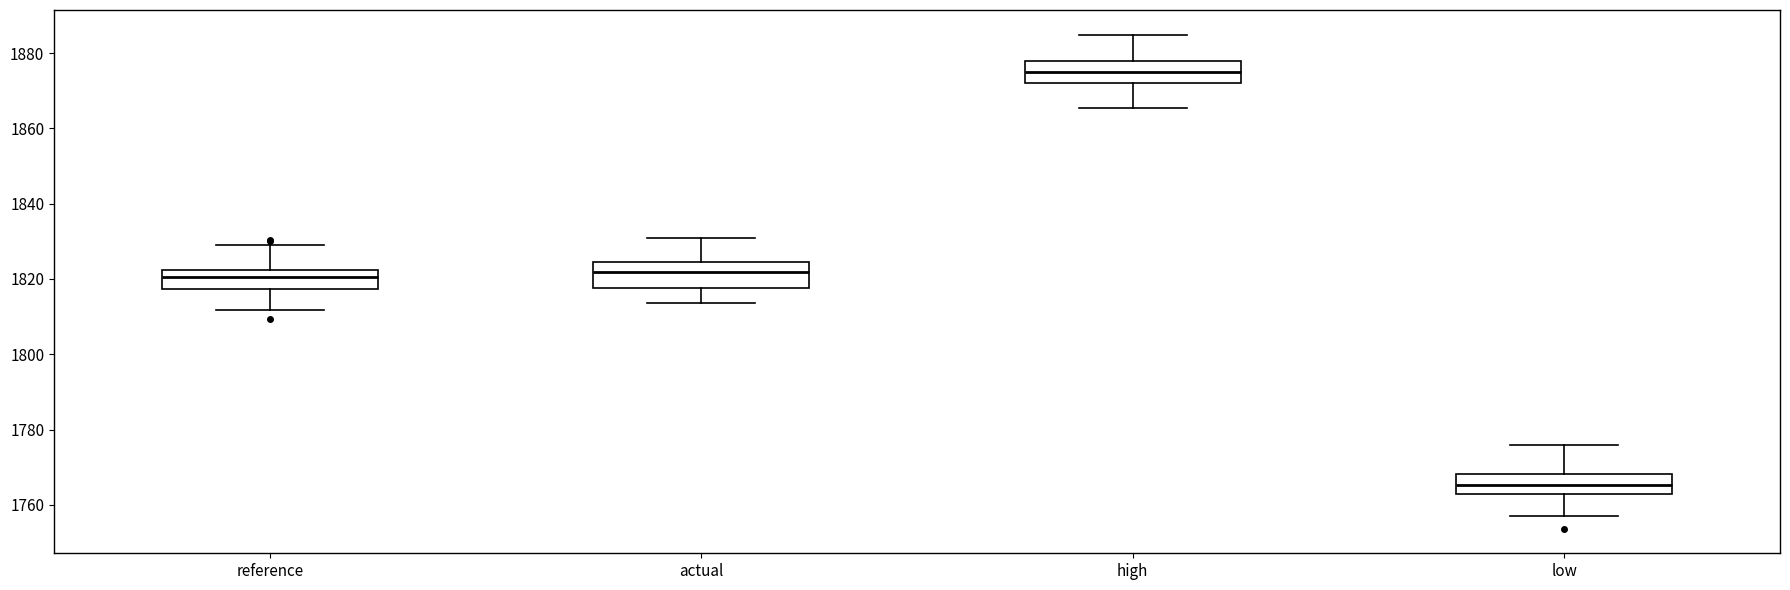

Where is the lower edge of the box for actual on the y-axis? The values are not printed on the chart, so give them approximately, as read against the axis.

1818